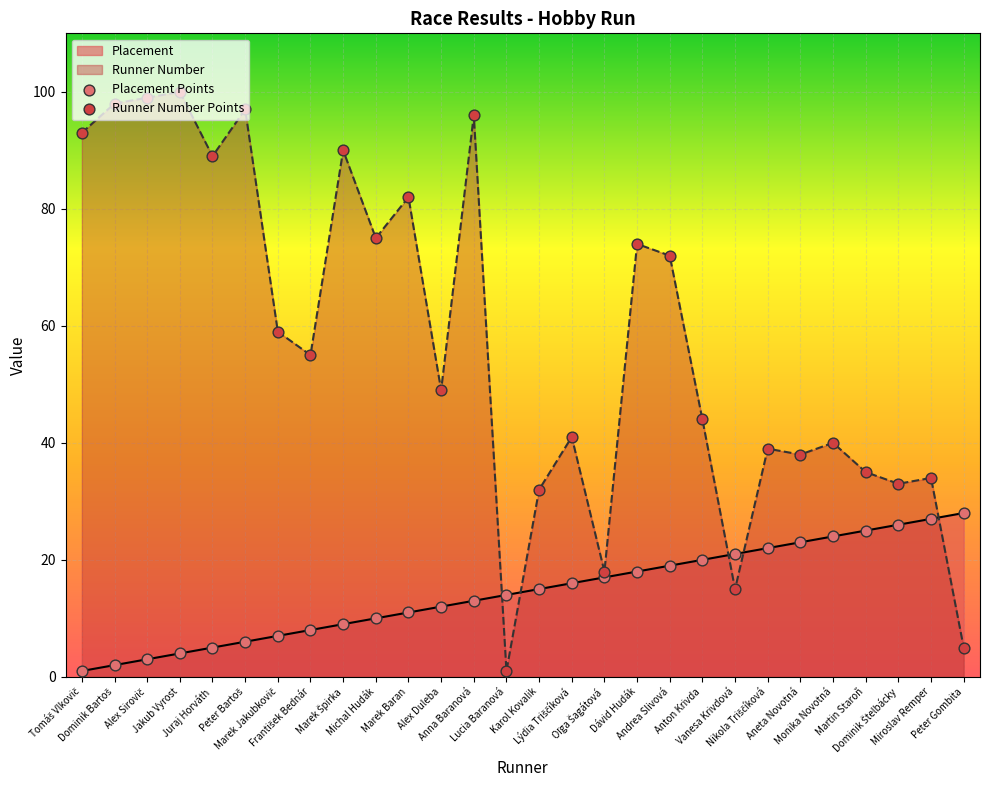

What is the total value across all series at Dominik Štelbácky?

59